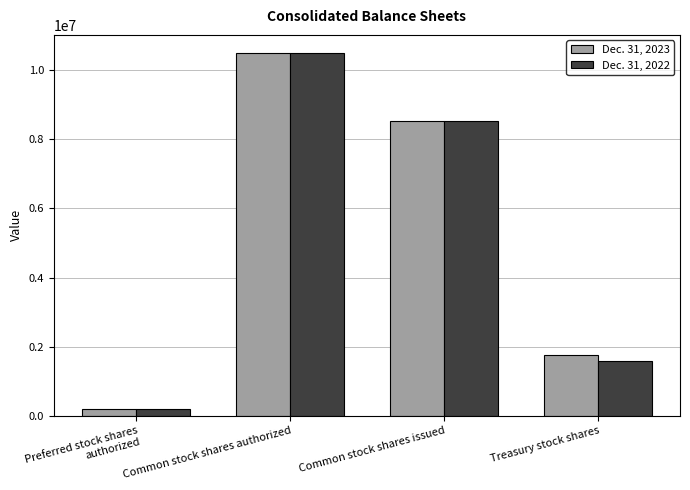

Rank the series by their average value, from highest to lowest.

Dec. 31, 2023, Dec. 31, 2022